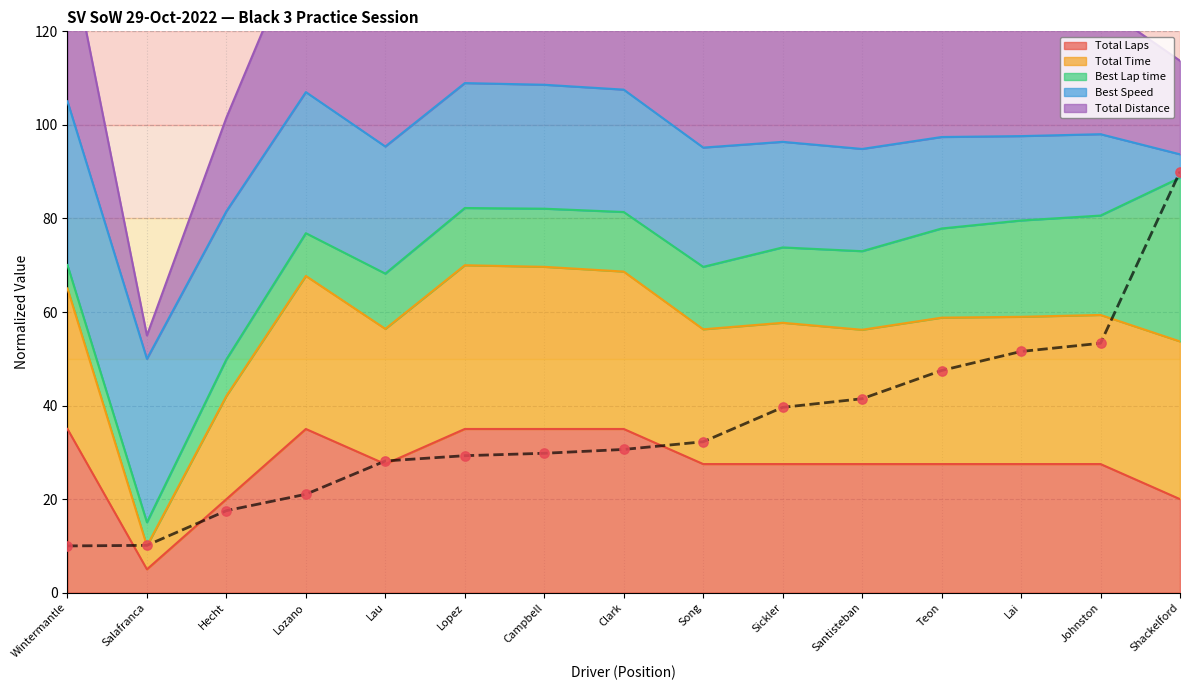

Is the value of Total Laps at Teon greater than the value of Total Distance at Lopez?

No